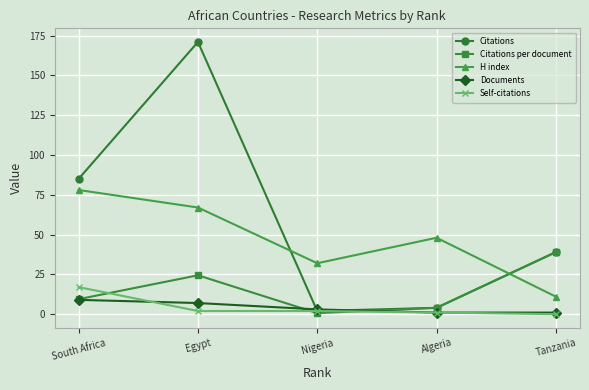

Rank the series by their maximum value, from lowest to highest.

Documents, Self-citations, Citations per document, H index, Citations